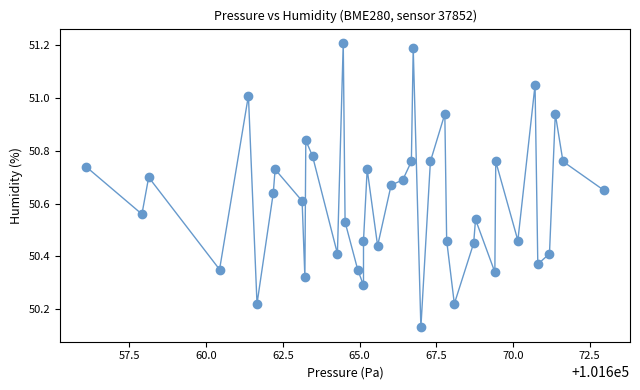

What is the range of X values (max minus min)?

16.9